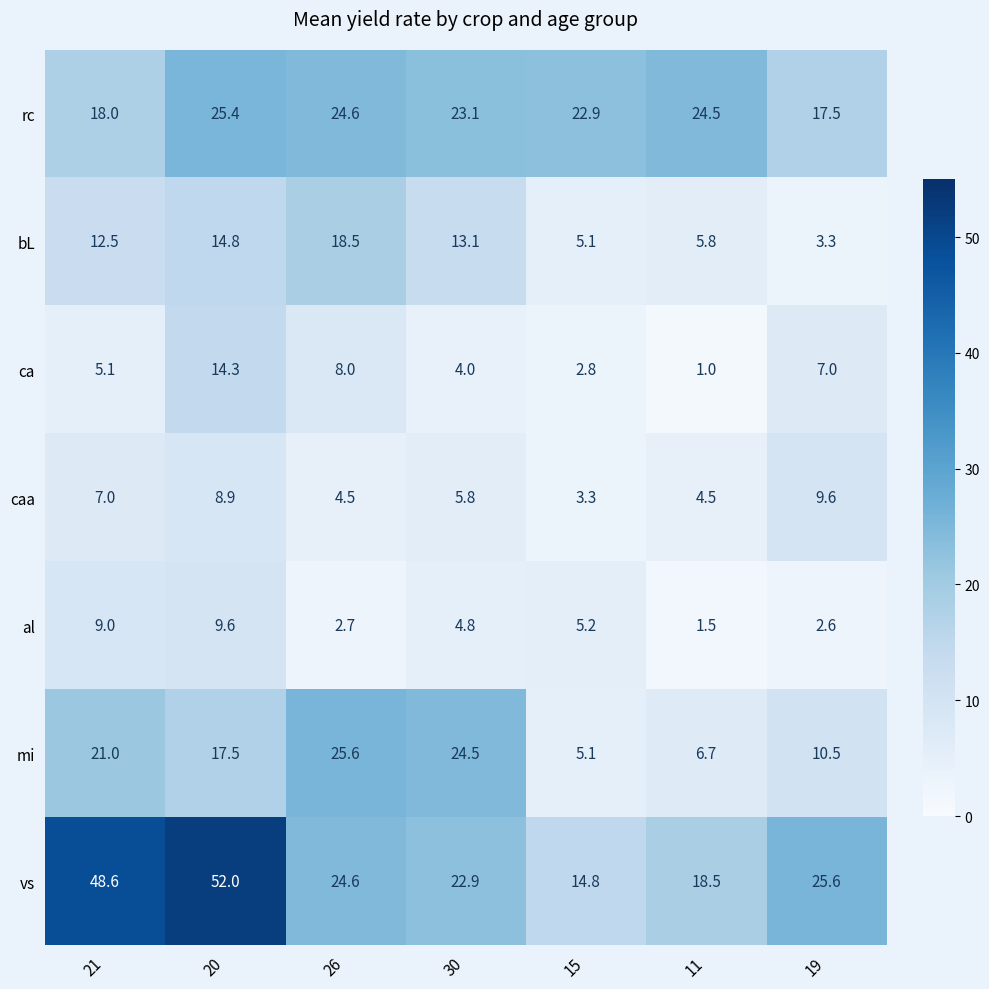

What is the smallest value displayed?

1.0